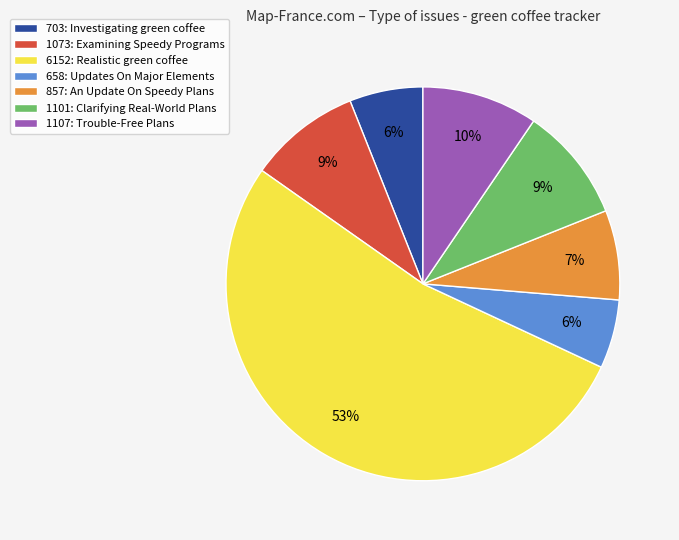

What percentage is the 1101: Clarifying Real-World Plans slice, to the nearest percent?

9%